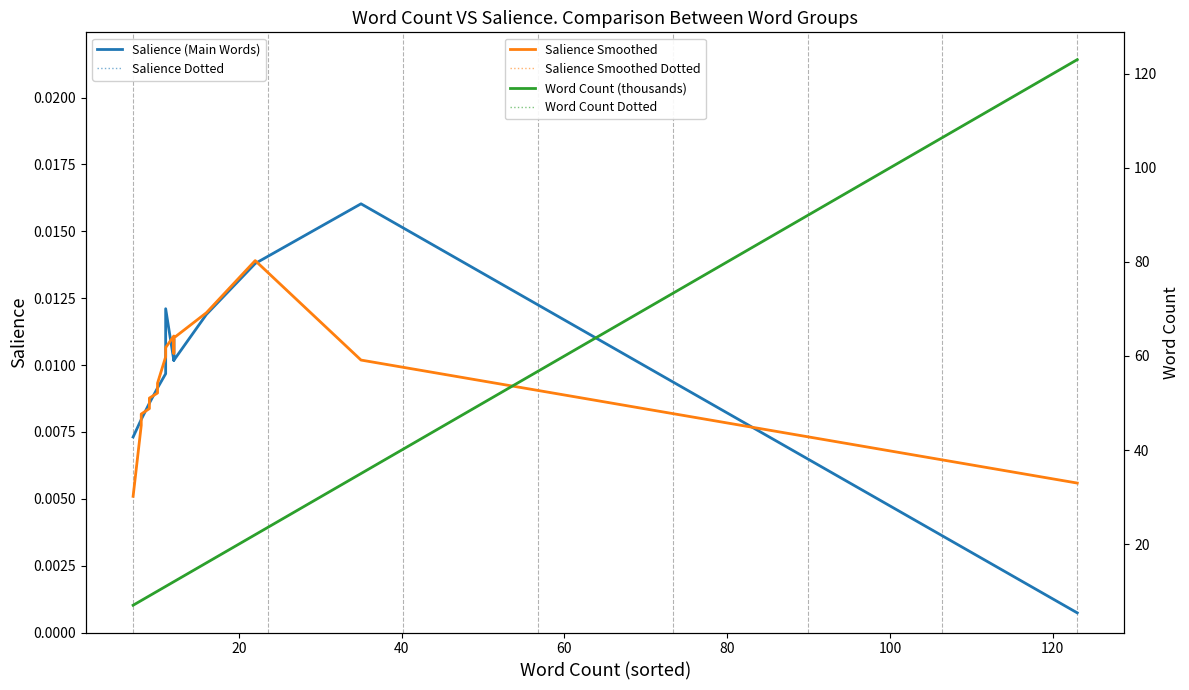

Is it true that Salience Smoothed equals 0.0 at 20?

True